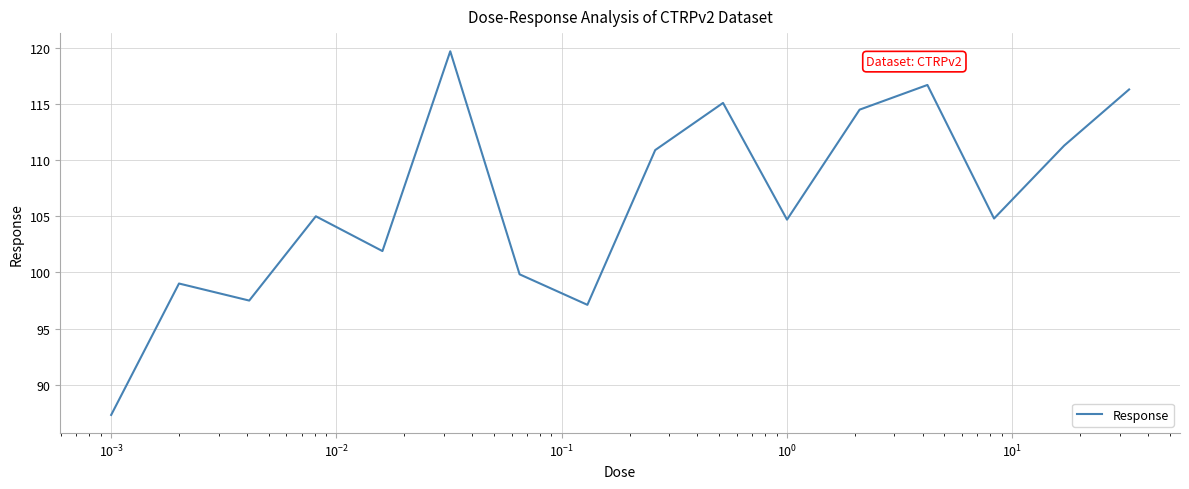

What is the greatest value displayed?

119.7